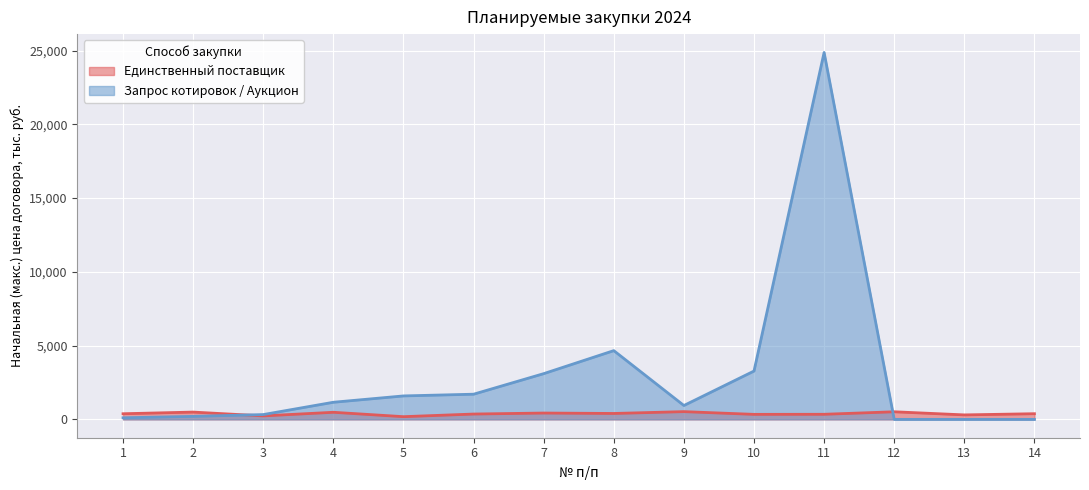

How many categories are shown in the chart?

14